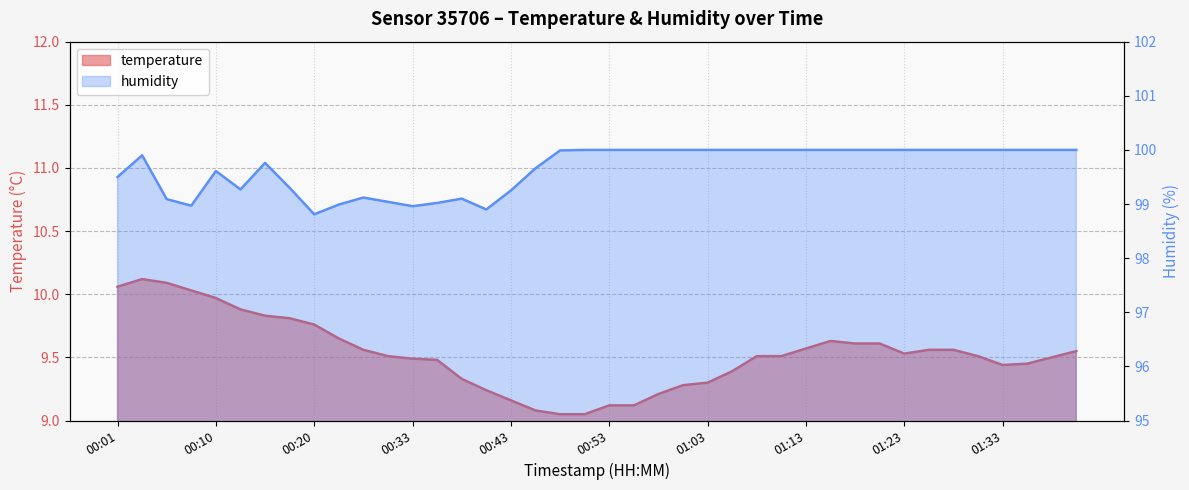

Reading right to left, extract all data points from this chart.

temperature: 9.6	9.5	9.4	9.4	9.5	9.6	9.6	9.5	9.6	9.6	9.6	9.6	9.5	9.5	9.4	9.3	9.3	9.2	9.1	9.1	9.1	9.1	9.1	9.2	9.2	9.3	9.5	9.5	9.5	9.6	9.7	9.8	9.8	9.8	9.9	10.0	10.0	10.1	10.1	10.1
humidity: 100.0	100.0	100.0	100.0	100.0	100.0	100.0	100.0	100.0	100.0	100.0	100.0	100.0	100.0	100.0	100.0	100.0	100.0	100.0	100.0	100.0	100.0	99.7	99.2	98.9	99.1	99.0	99.0	99.0	99.1	99.0	98.8	99.3	99.8	99.3	99.6	99.0	99.1	99.9	99.5